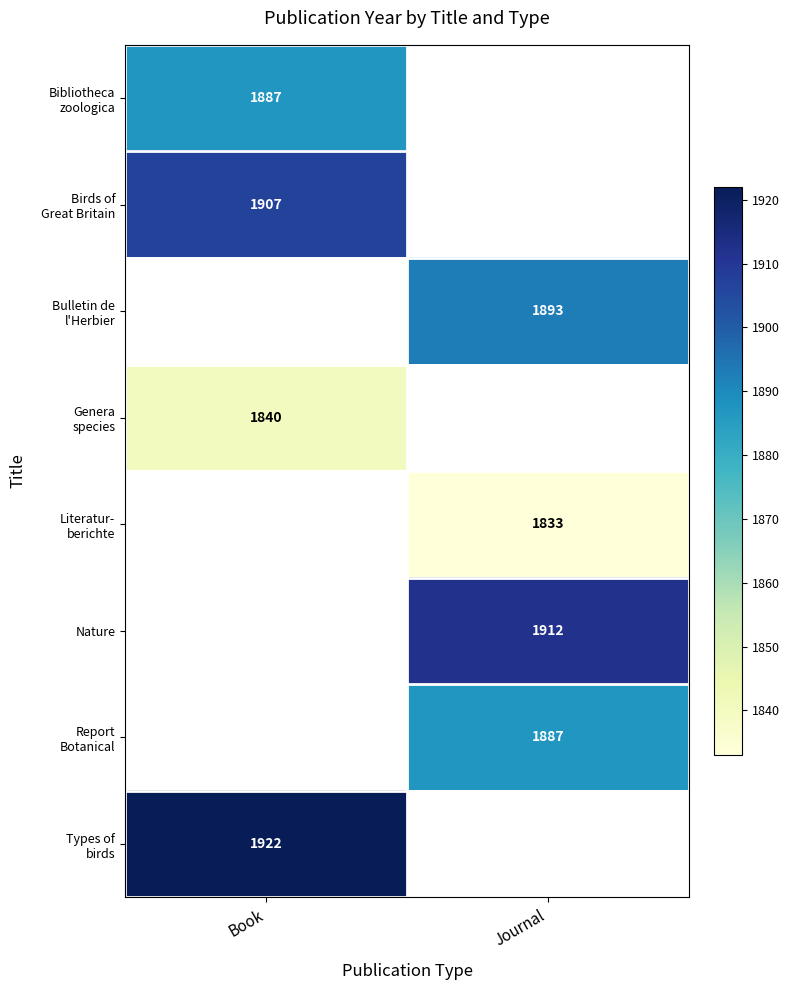

True or false: Nature has a value of 1912 at Journal.

True